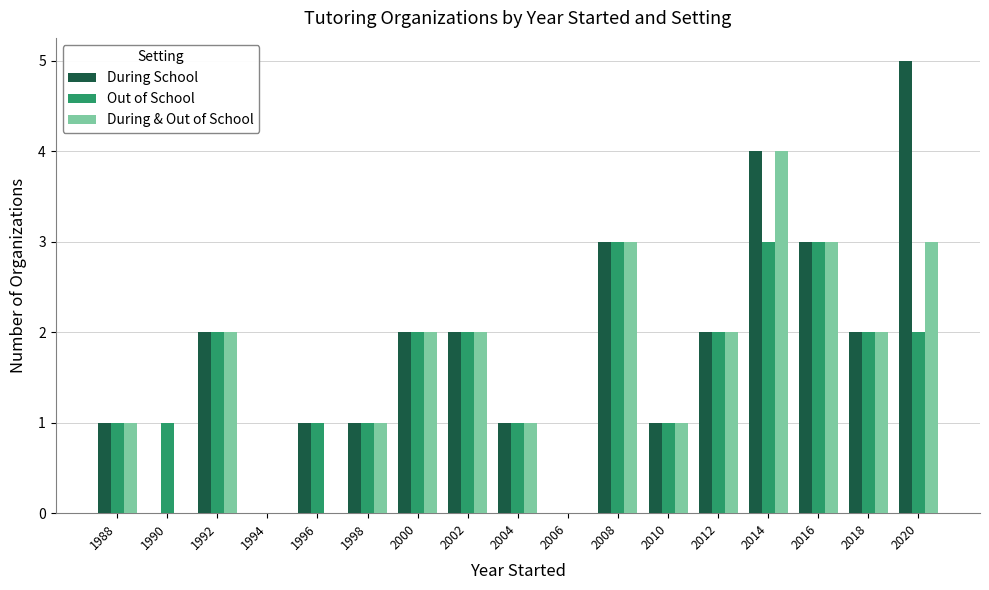

What is the sum of all Out of School values?

27